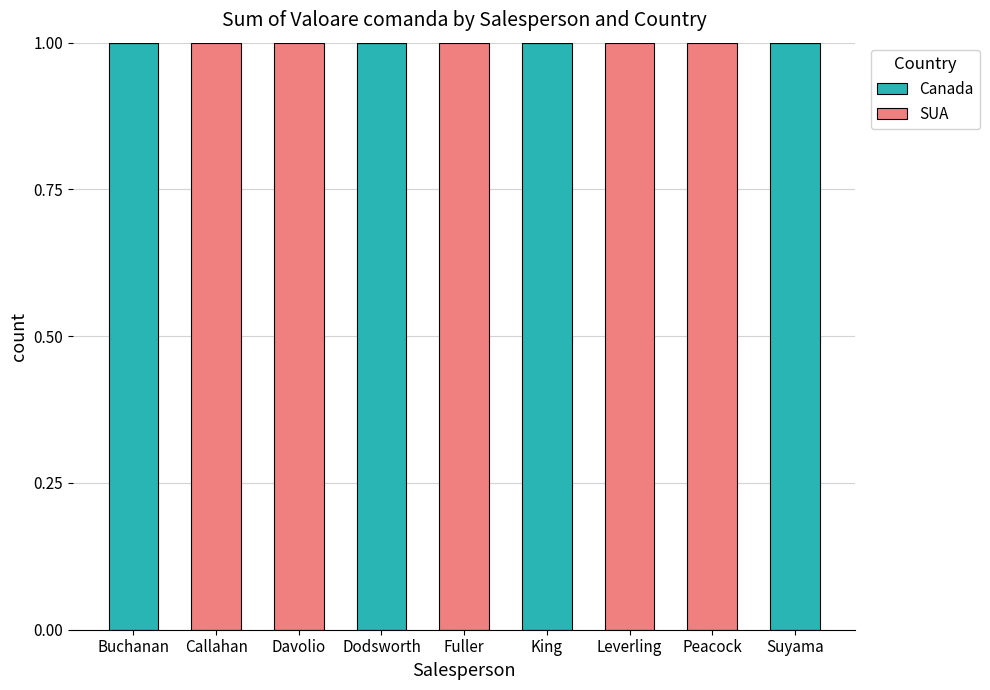

The Canada series shows 2 at Buchanan. True or false?

False